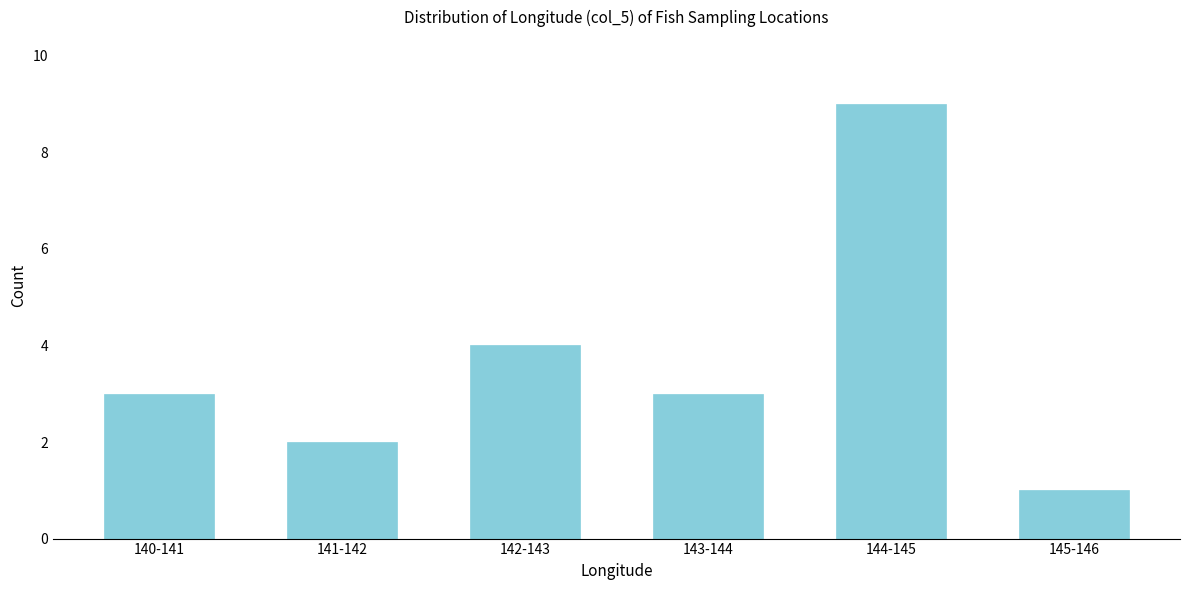

Reading left to right, what are all the values shown in this chart?

140-141=3	141-142=2	142-143=4	143-144=3	144-145=9	145-146=1